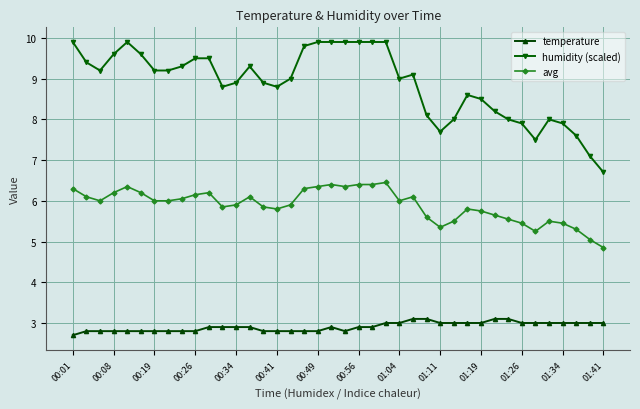

True or false: humidity (scaled) has more than 0 points higher than both neighbors.

True